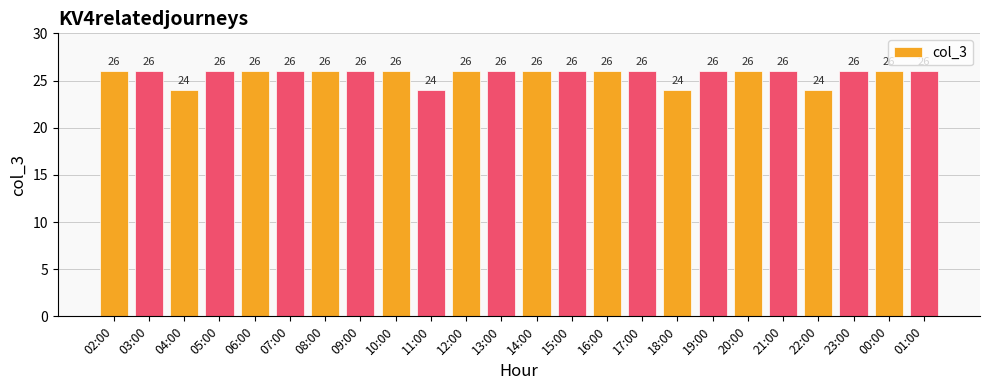

What is the greatest value displayed?

26